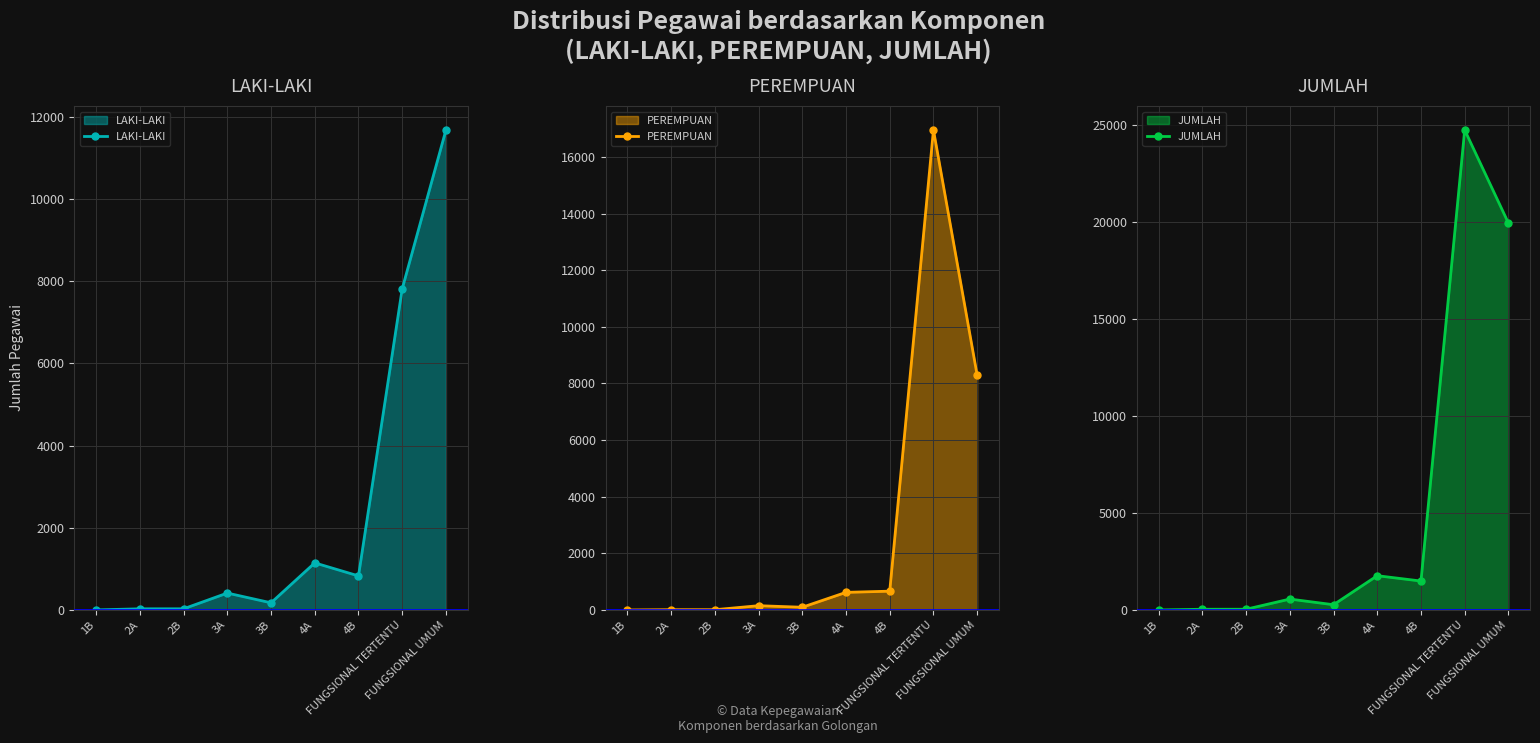

How many data points in JUMLAH are above 564?

4